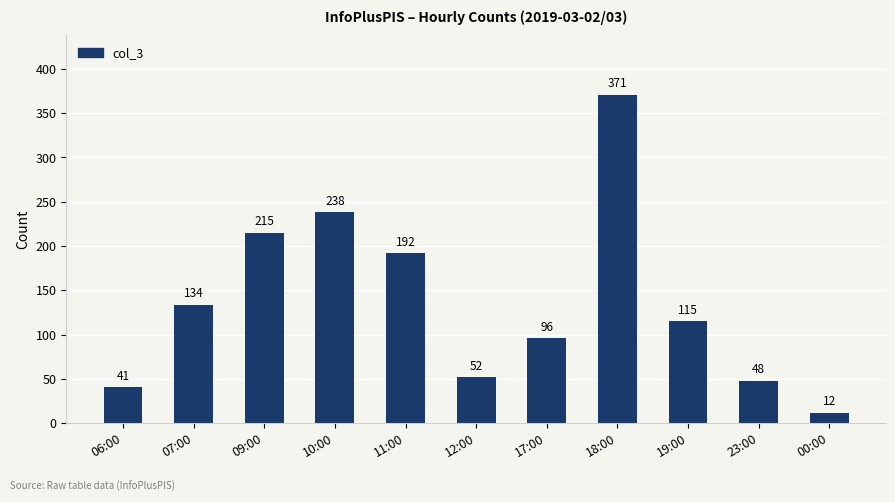

Reading left to right, list all the values displayed in this chart.

41	134	215	238	192	52	96	371	115	48	12